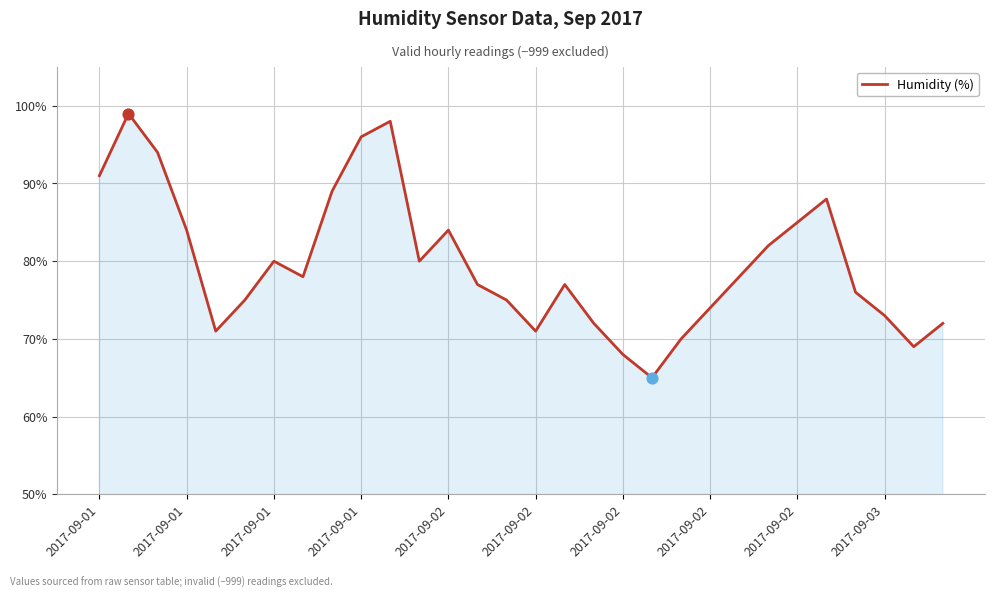

What is the difference between the maximum and minimum values?

34